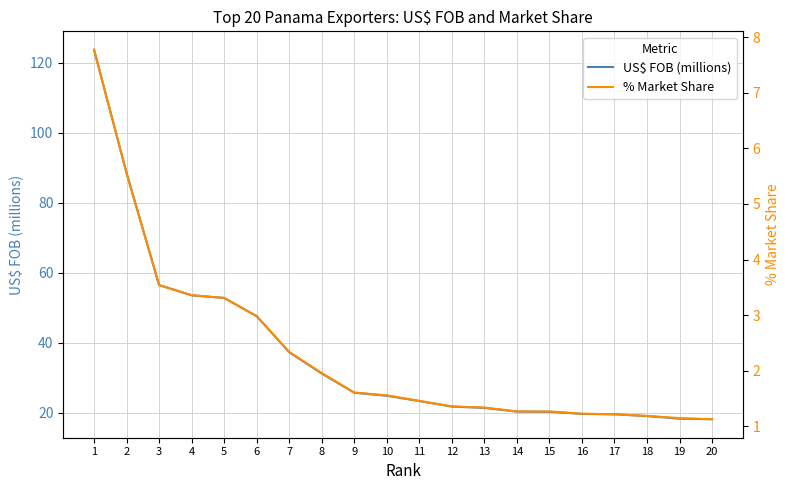

True or false: % Market Share and US$ FOB (millions) cross at least once.

False